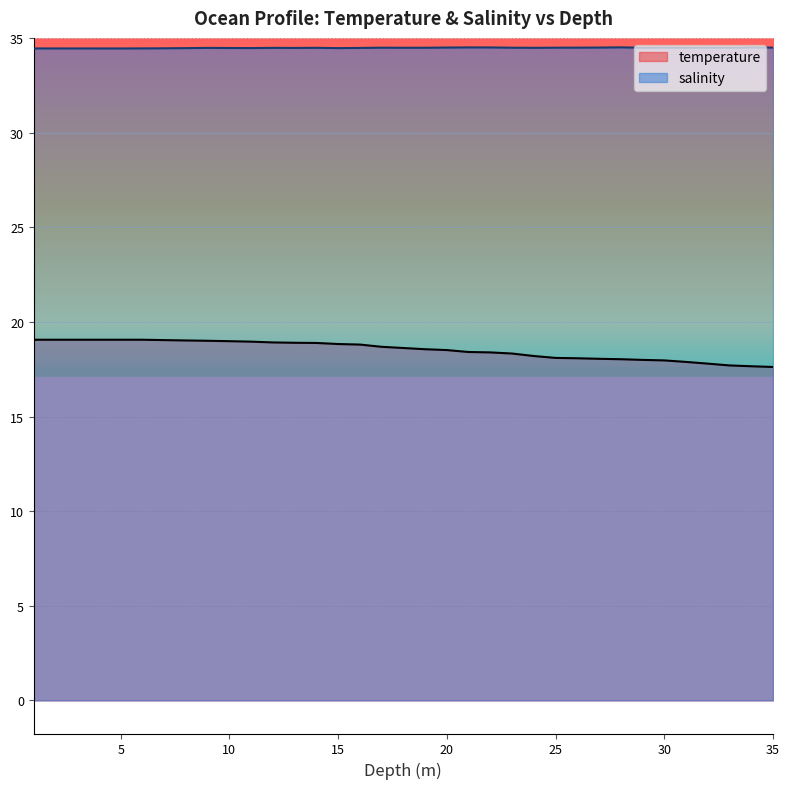

What is the difference between the highest and lowest values at 23.0?

16.2